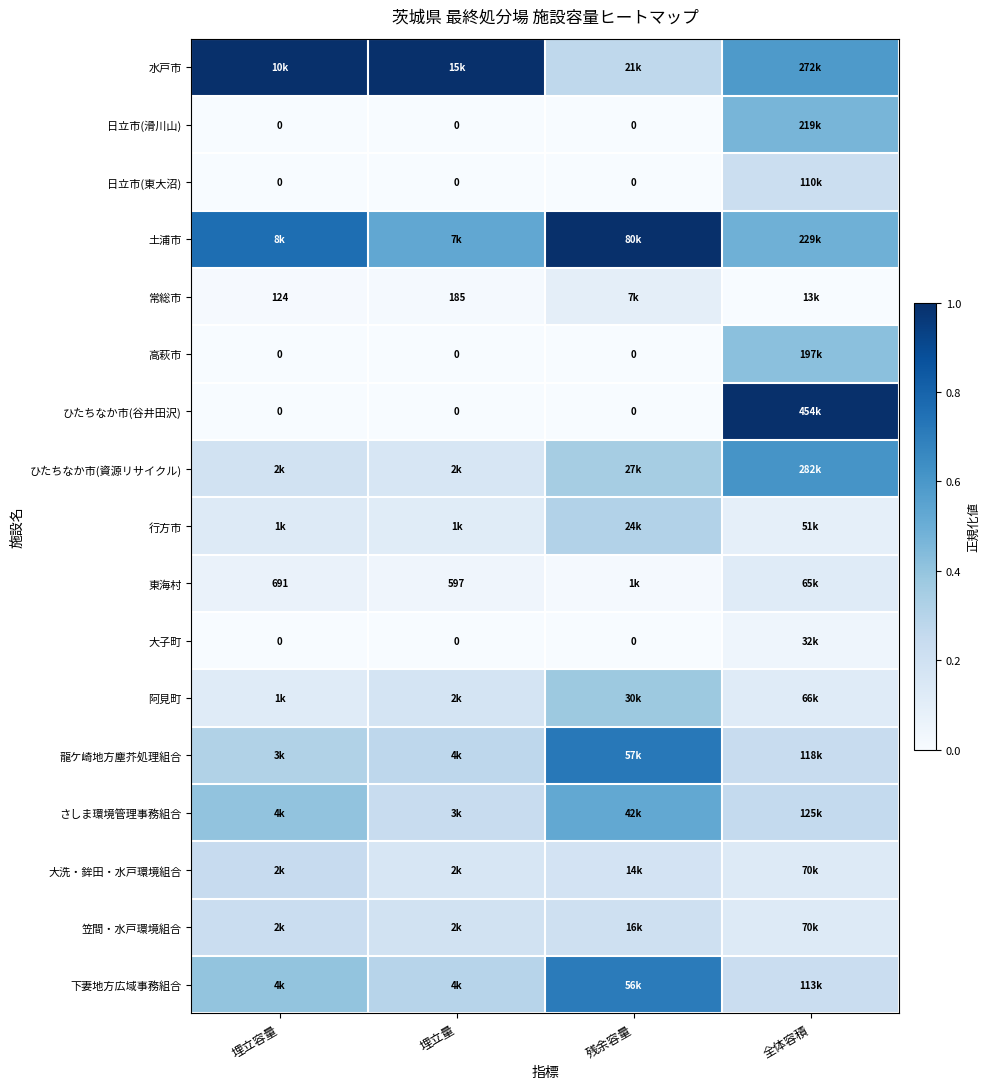

At how many categories does at least one series exceed 0?

4